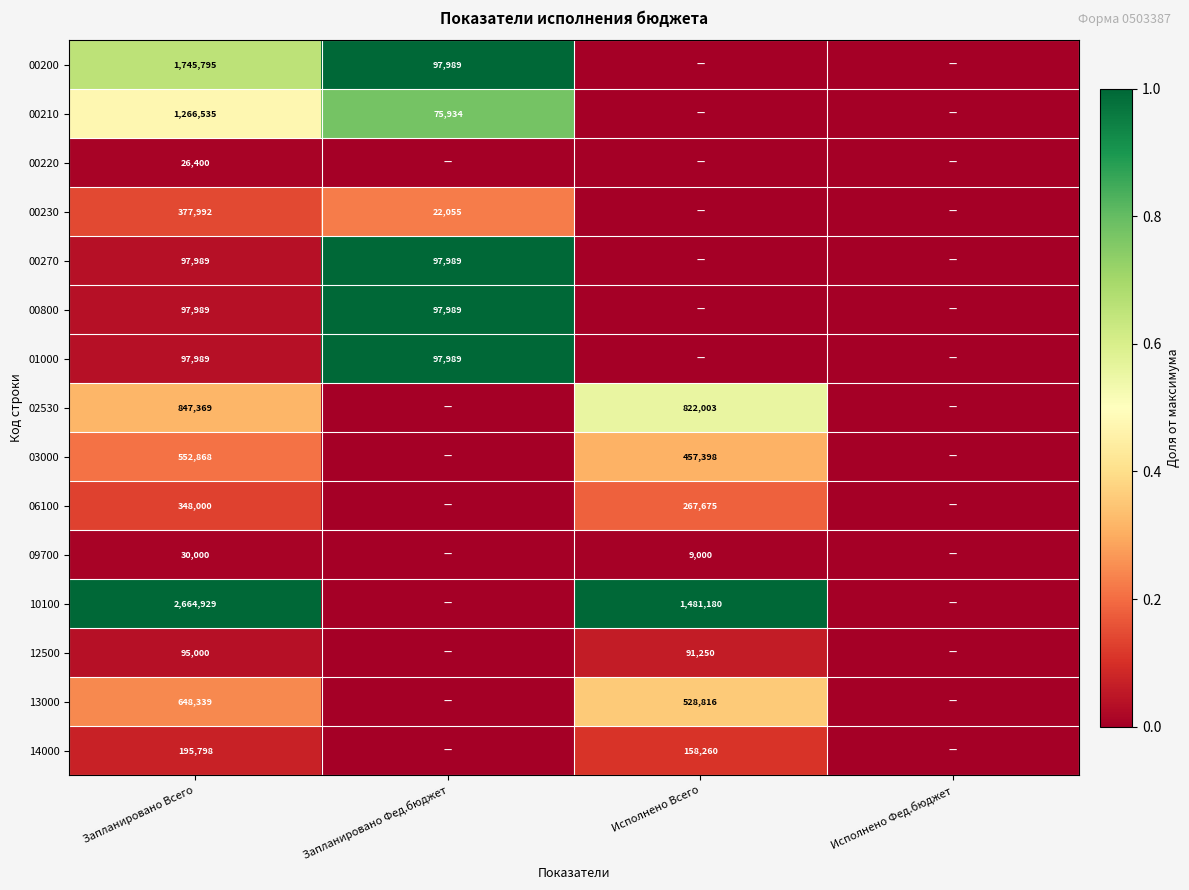

What is the total value across all series at Запланировано Всего?

9092992